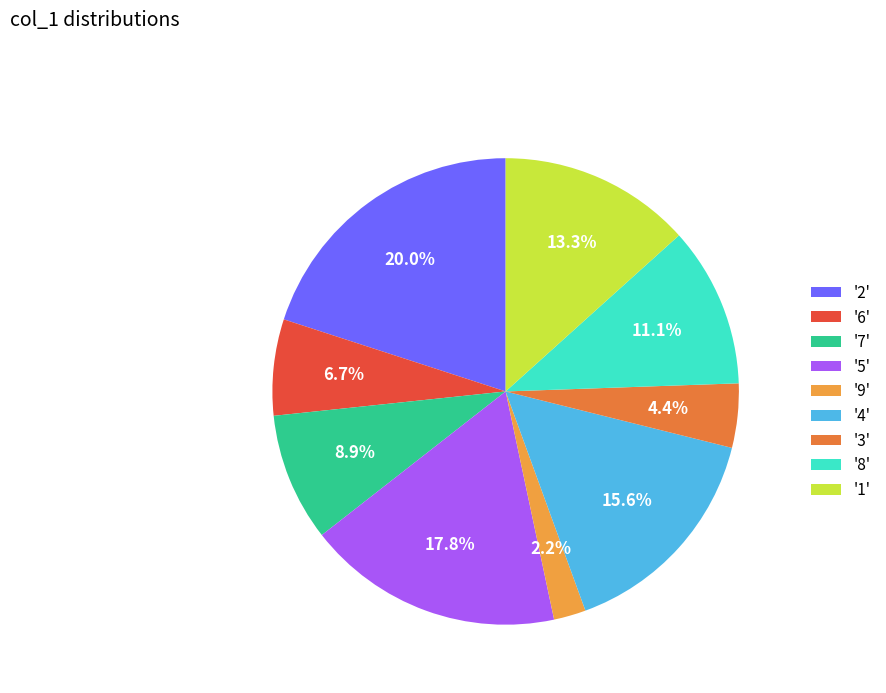

Count the number of slices in the pie.

9